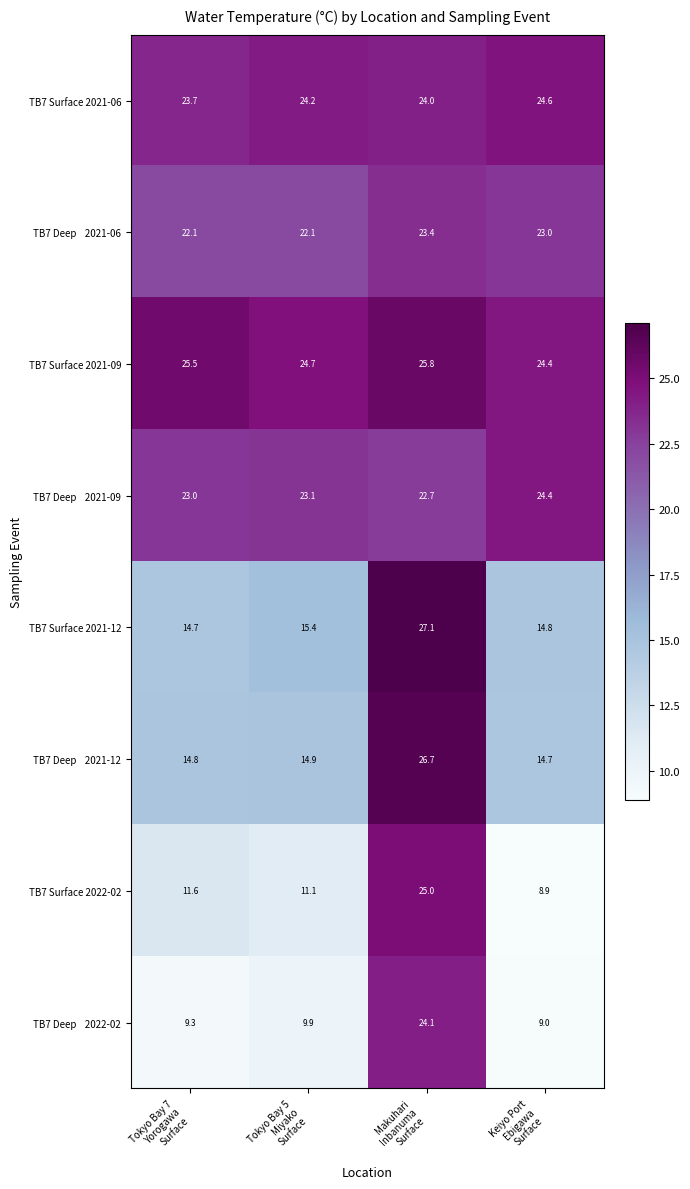

At how many categories does at least one series exceed 17?

4